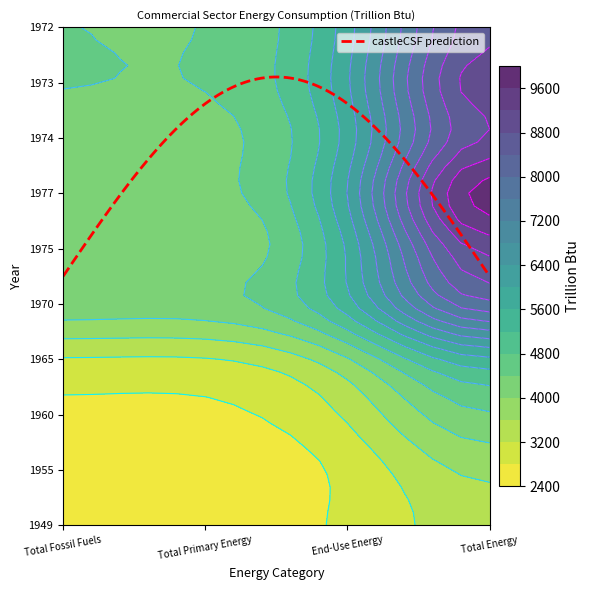

Which series has the largest total across all categories?

1977